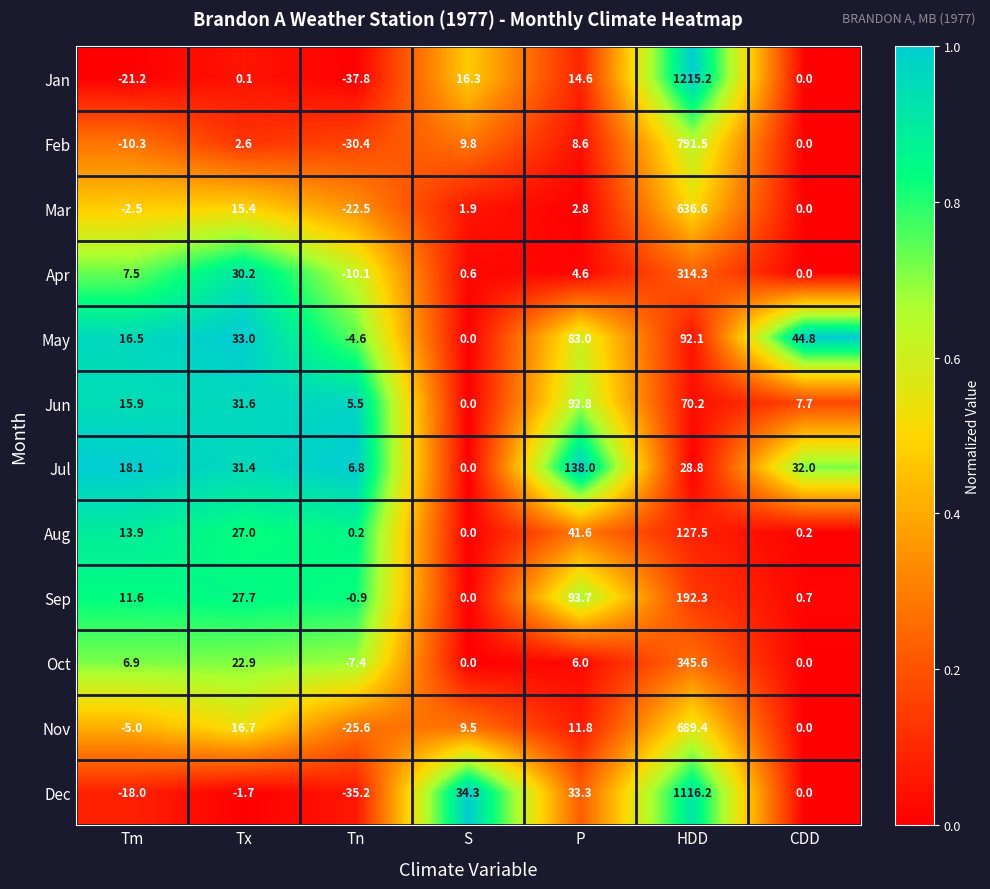

At which category does the chart reach its peak across all series?

HDD